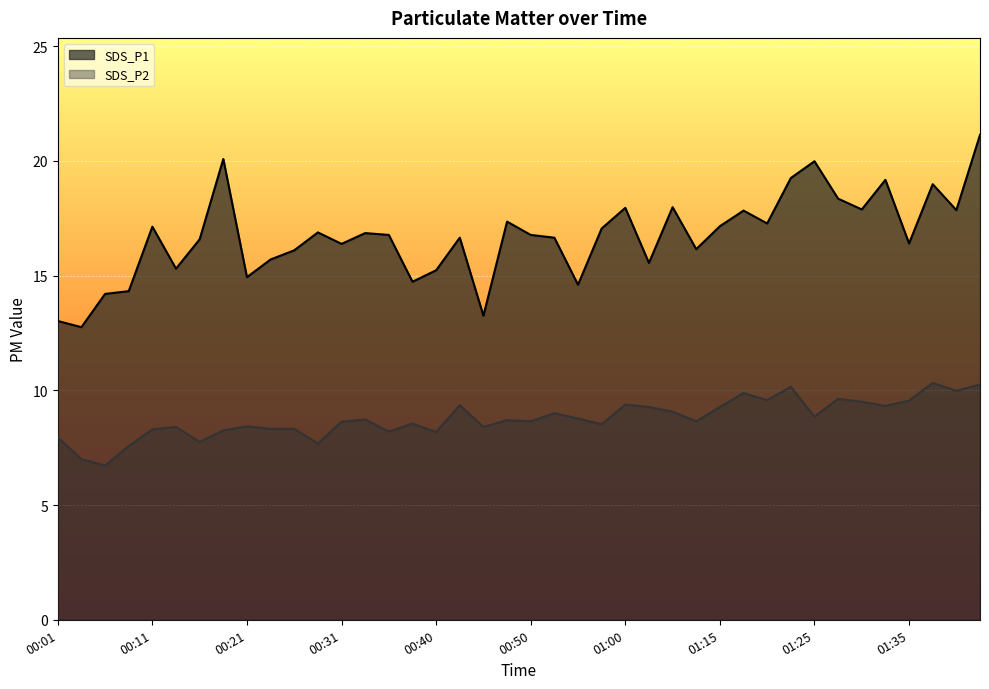

Reading left to right, extract all data points from this chart.

SDS_P1: 00:01=13.0	00:03=12.8	00:06=14.2	00:08=14.3	00:11=17.1	00:14=15.3	00:16=16.6	00:18=20.1	00:21=14.9	00:23=15.7	00:26=16.1	00:28=16.9	00:31=16.4	00:33=16.9	00:35=16.8	00:38=14.7	00:40=15.2	00:43=16.6	00:45=13.2	00:48=17.4	00:50=16.8	00:53=16.6	00:55=14.6	00:58=17.1	01:00=17.9	01:02=15.6	01:10=18.0	01:13=16.1	01:15=17.1	01:18=17.8	01:20=17.3	01:23=19.2	01:25=20.0	01:27=18.4	01:30=17.9	01:32=19.2	01:35=16.4	01:37=19.0	01:40=17.9	01:42=21.1
SDS_P2: 00:01=8.0	00:03=7.0	00:06=6.7	00:08=7.6	00:11=8.3	00:14=8.4	00:16=7.8	00:18=8.2	00:21=8.4	00:23=8.3	00:26=8.3	00:28=7.7	00:31=8.6	00:33=8.7	00:35=8.2	00:38=8.6	00:40=8.2	00:43=9.3	00:45=8.4	00:48=8.7	00:50=8.7	00:53=9.0	00:55=8.8	00:58=8.5	01:00=9.4	01:02=9.3	01:10=9.1	01:13=8.7	01:15=9.3	01:18=9.9	01:20=9.6	01:23=10.2	01:25=8.8	01:27=9.6	01:30=9.5	01:32=9.3	01:35=9.6	01:37=10.3	01:40=10.0	01:42=10.2